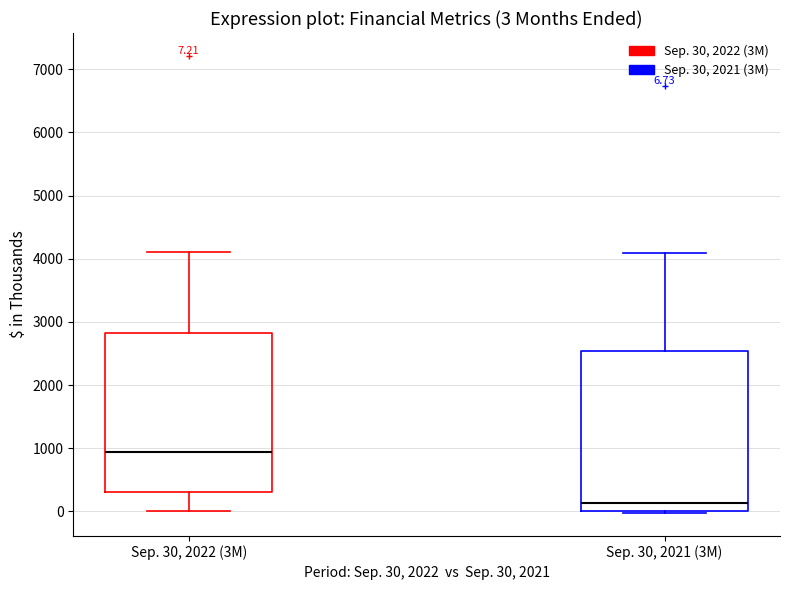

Which box has the lowest median line?

Sep. 30, 2021 (3M)